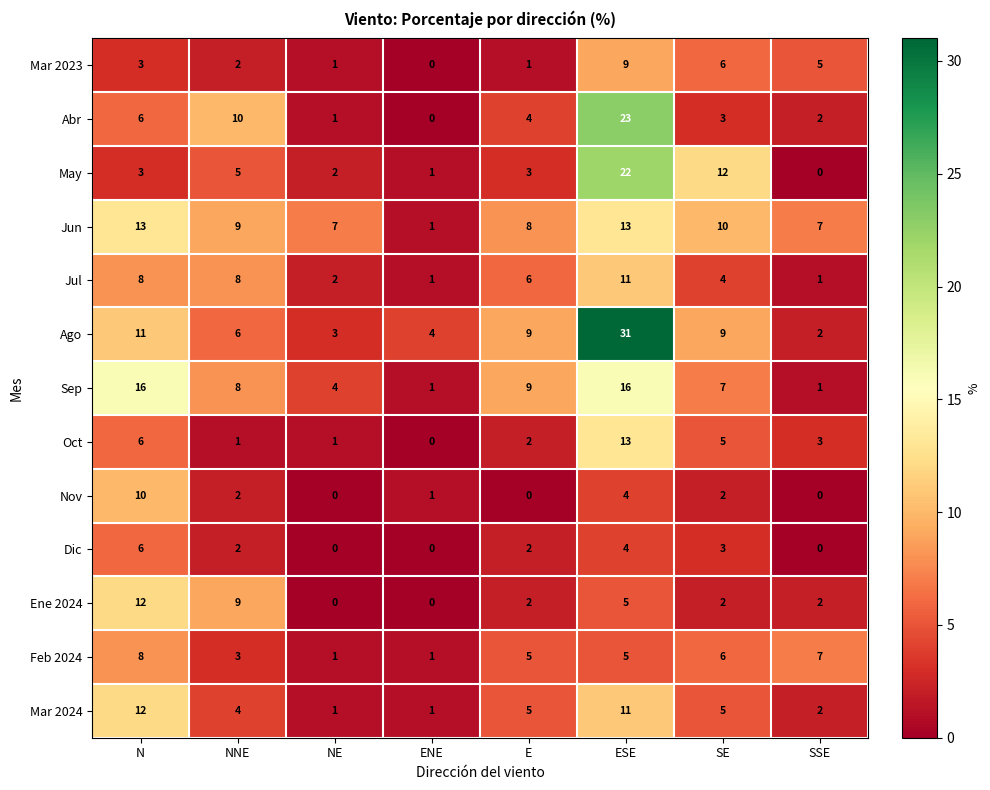

The Jul series shows 11 at ESE. True or false?

True